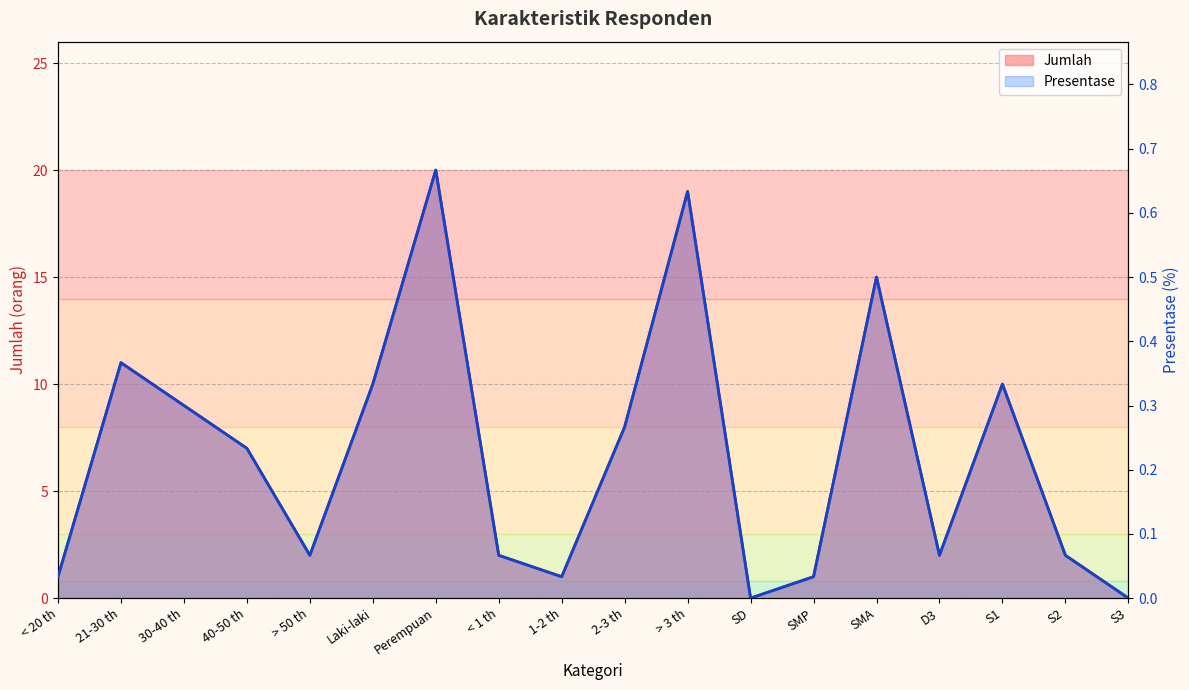

At S1, list the series in order from smallest to largest.

Presentase, Jumlah